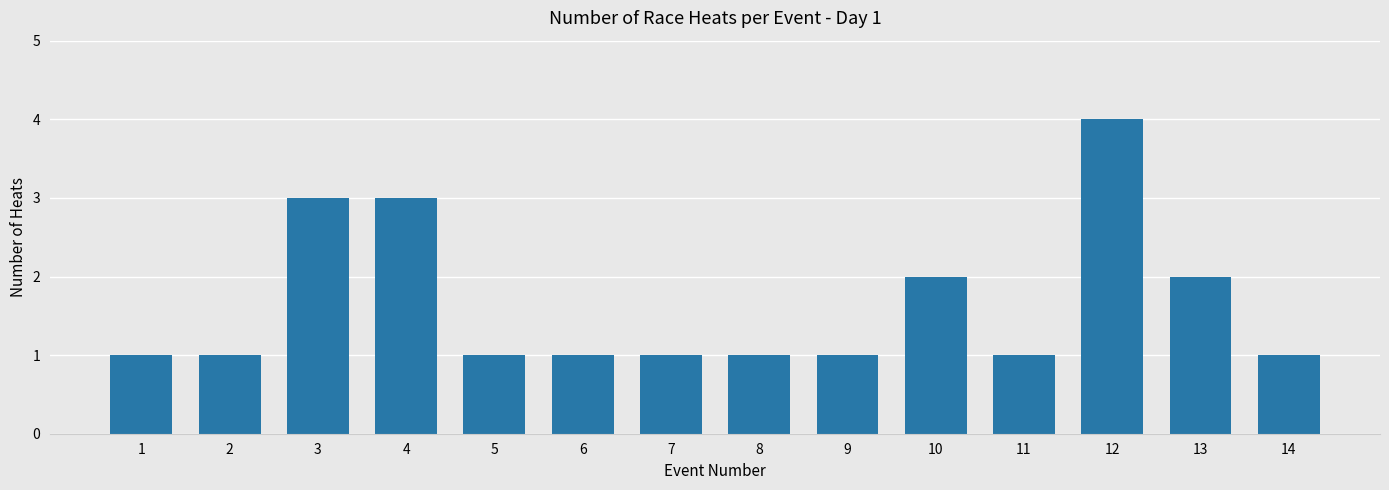

Reading right to left, transcribe all the data shown in this chart.

14=1	13=2	12=4	11=1	10=2	9=1	8=1	7=1	6=1	5=1	4=3	3=3	2=1	1=1